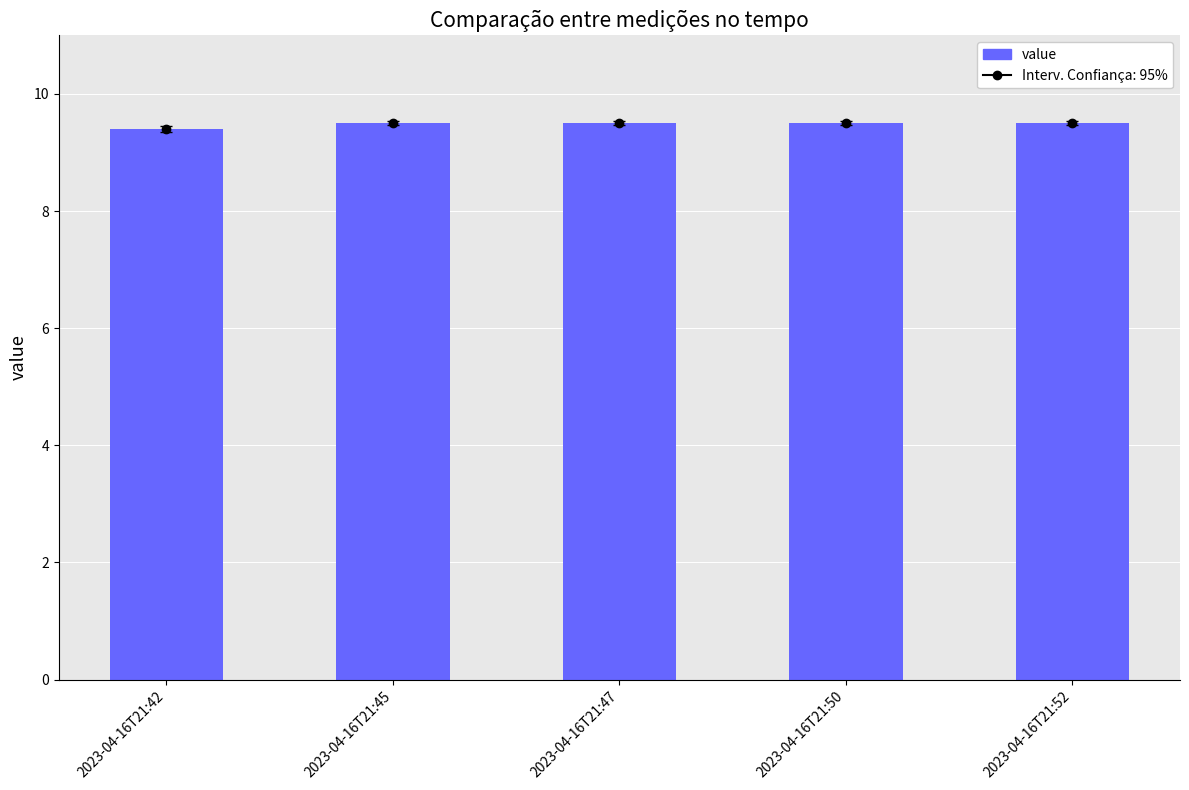

Where is the data nearest to the value 9?

2023-04-16T21:42